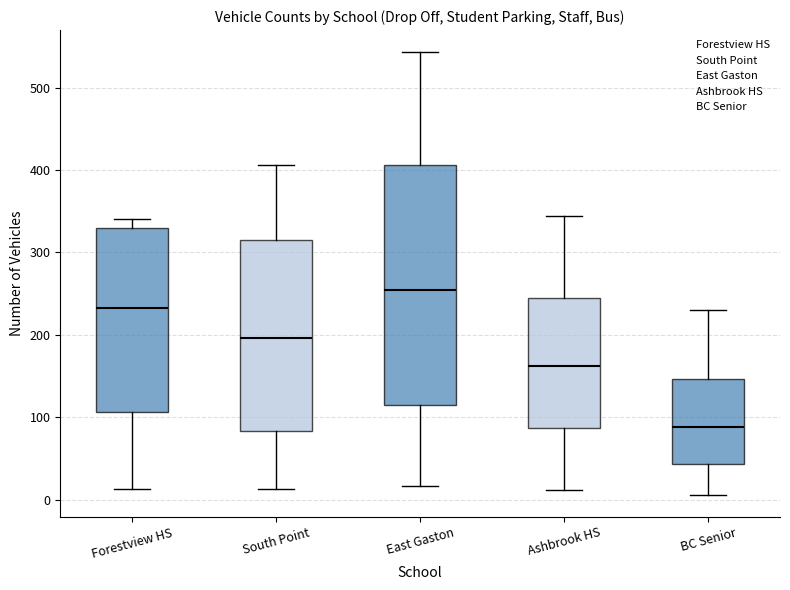

Where is the lower edge of the box for South Point on the y-axis? The values are not printed on the chart, so give them approximately, as read against the axis.

80